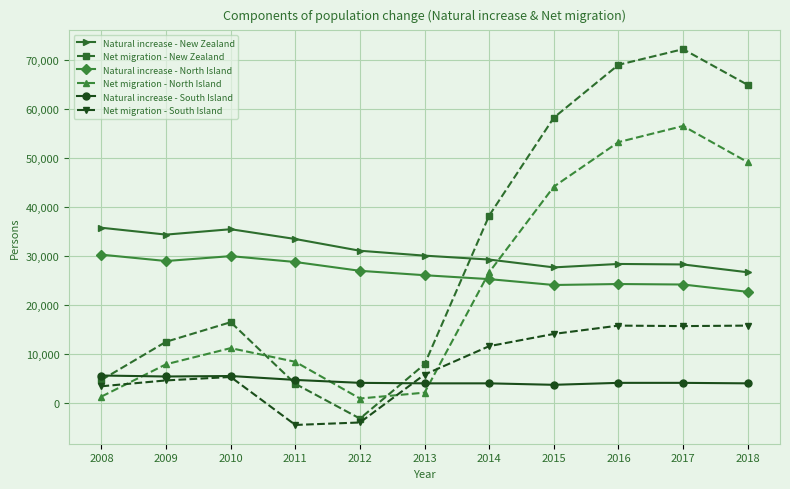

What are all the series names shown in the legend?

Natural increase - New Zealand, Net migration - New Zealand, Natural increase - North Island, Net migration - North Island, Natural increase - South Island, Net migration - South Island